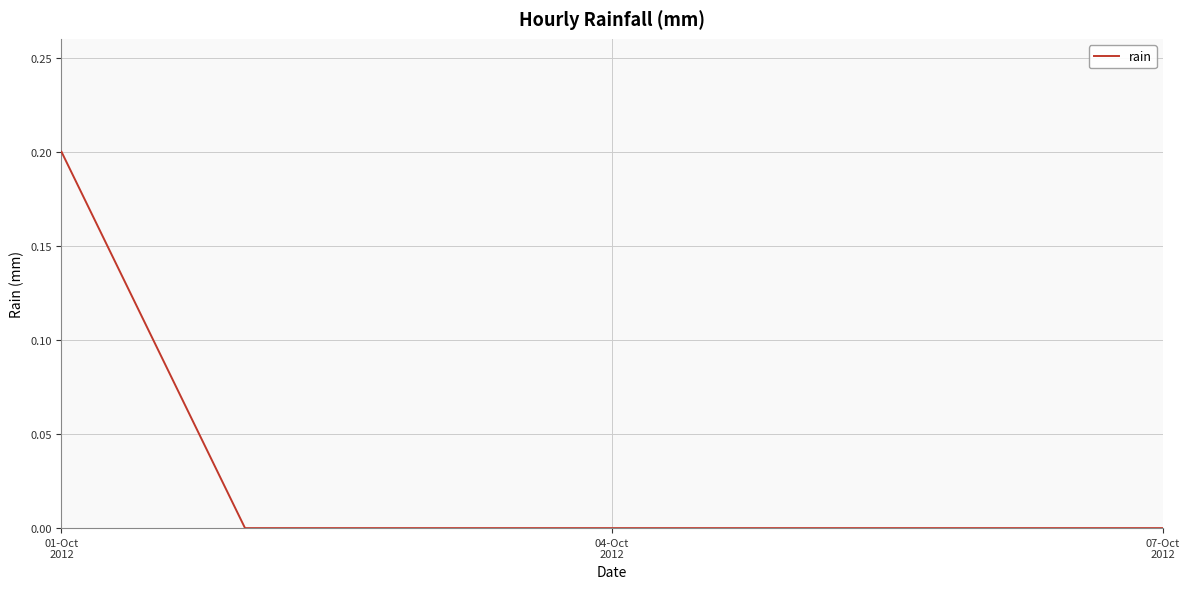

Reading left to right, what are all the values shown in this chart?

0.2	0.0	0.0	0.0	0.0	0.0	0.0